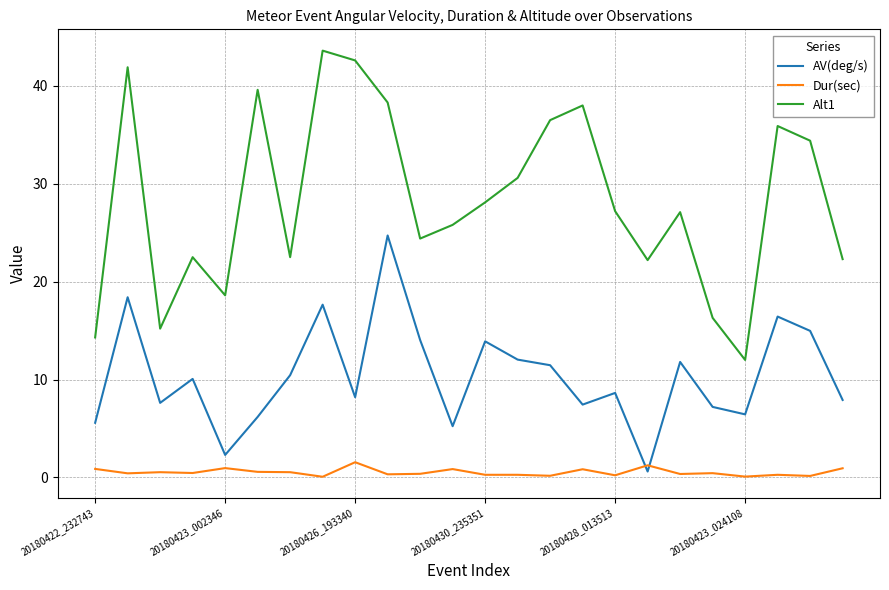

At how many categories does at least one series exceed 39?

4